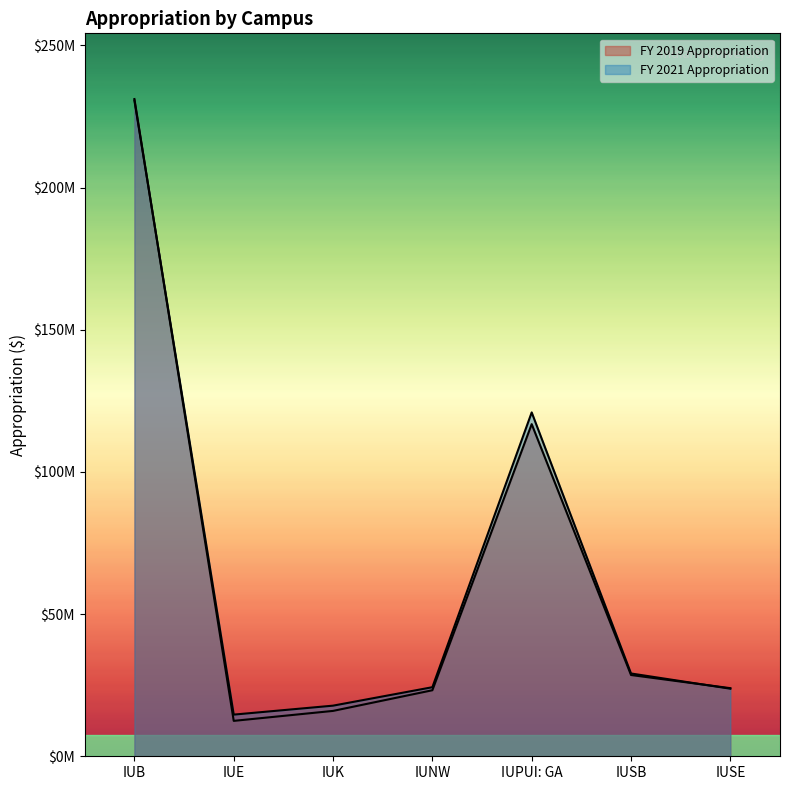

At which category does FY 2019 Appropriation reach its first local peak?

IUPUI: GA